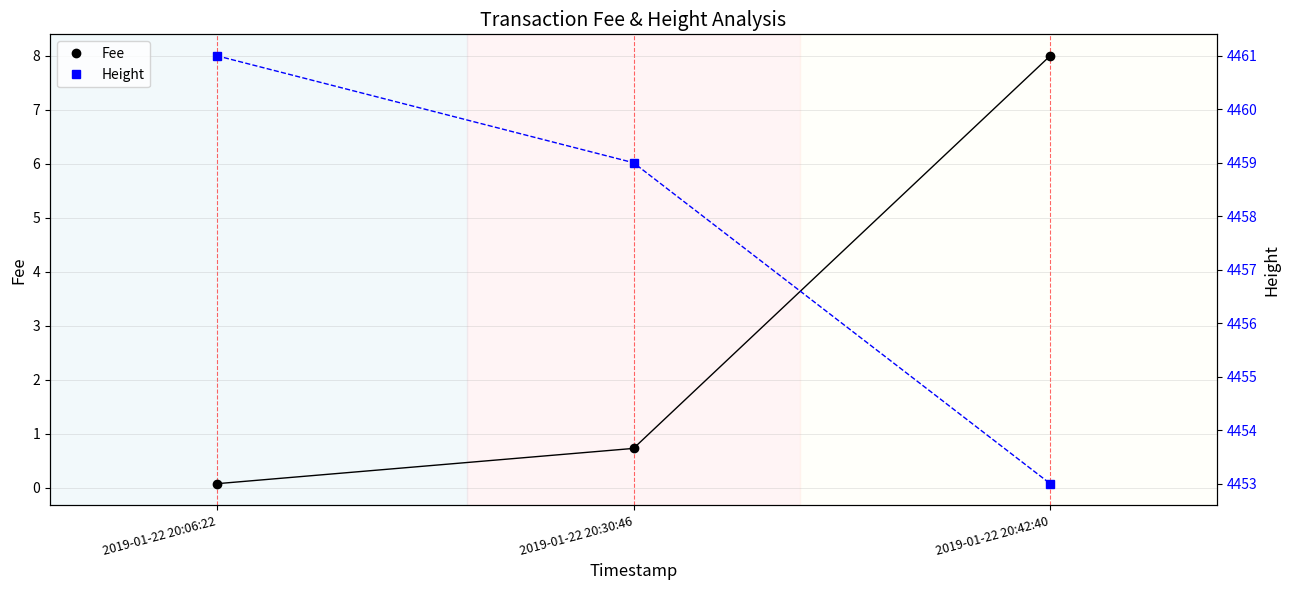

Reading left to right, list all the values displayed in this chart.

Fee: 2019-01-22 20:06:22=0.1	2019-01-22 20:30:46=0.7	2019-01-22 20:42:40=8.0
Height: 2019-01-22 20:06:22=4461.0	2019-01-22 20:30:46=4459.0	2019-01-22 20:42:40=4453.0